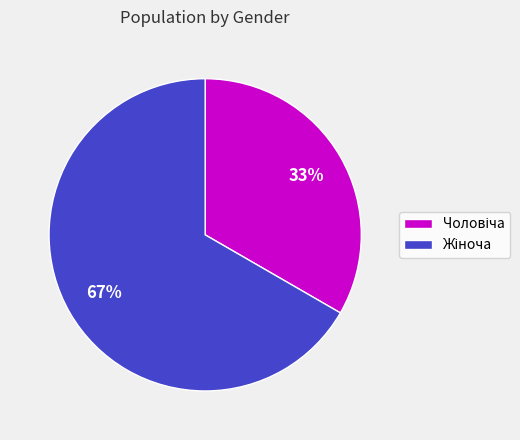

Does any single category account for the majority?

Yes